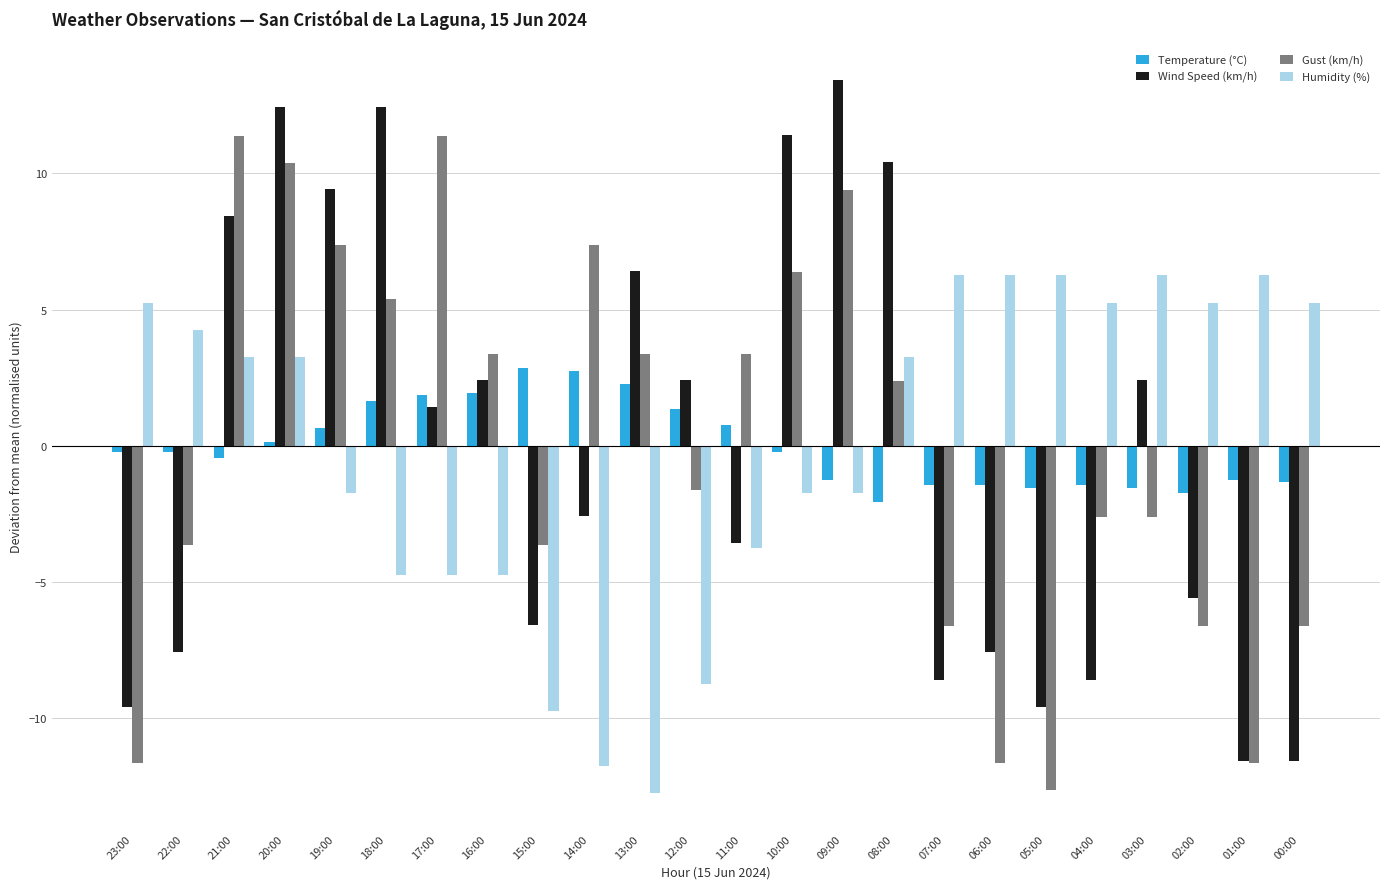

Rank the series by their maximum value, from lowest to highest.

Temperature (°C), Humidity (%), Gust (km/h), Wind Speed (km/h)